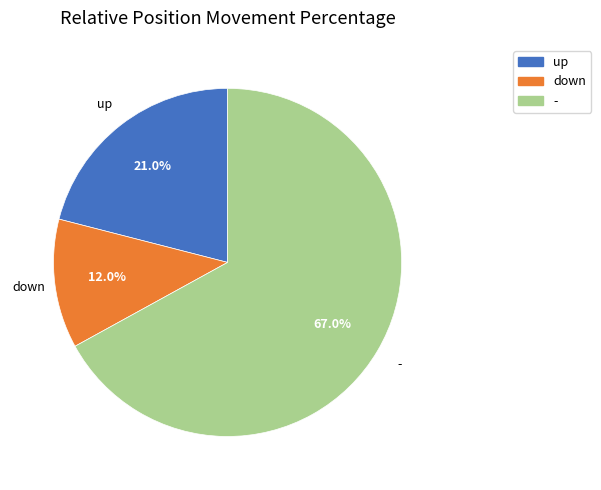

Between down and -, which is larger?

-